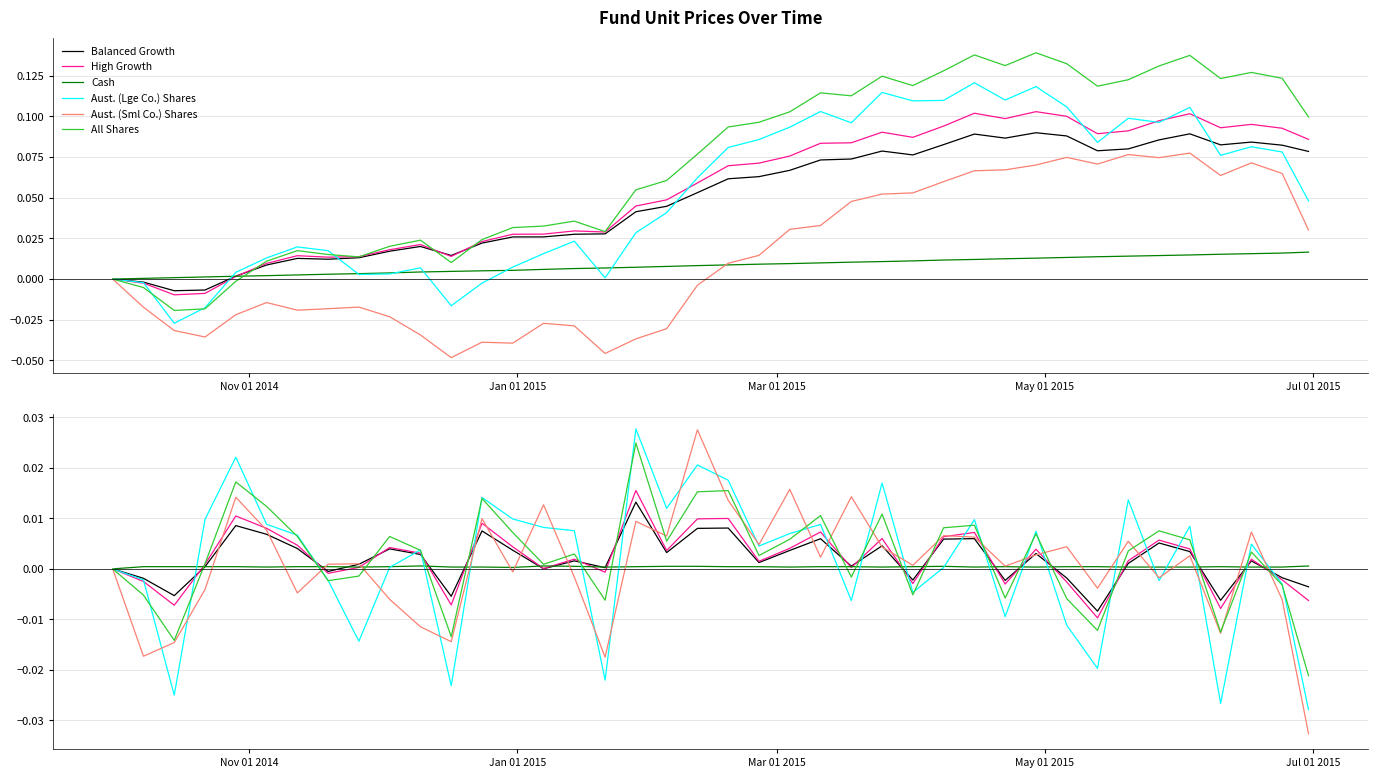

What position from the left is Mar 01 2015?

3